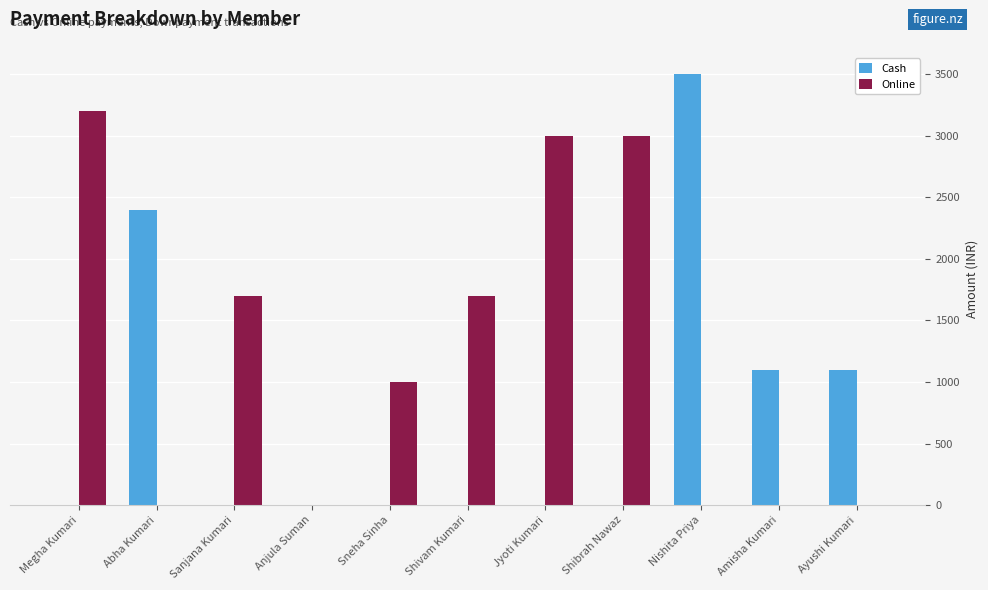

What is the total value across all series at Sneha Sinha?

1000